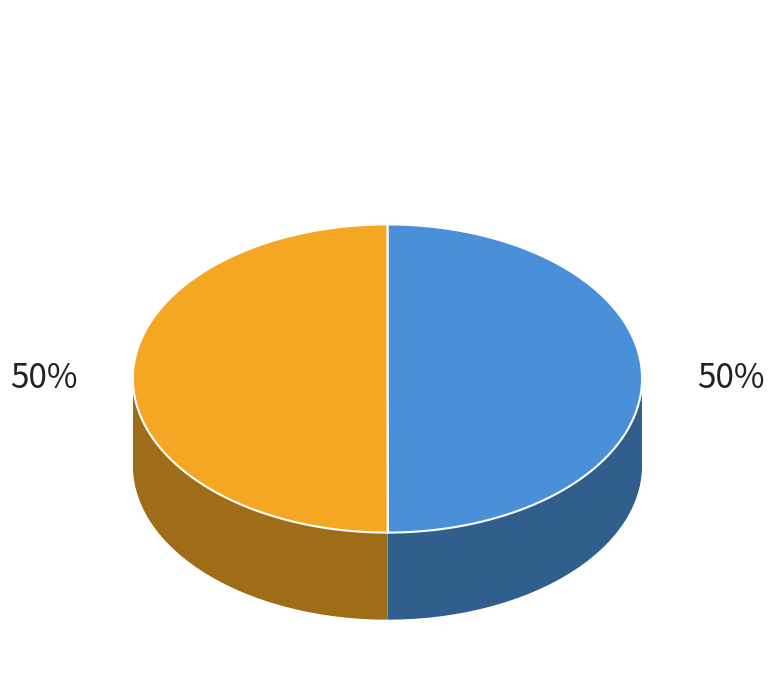

Does 2013-06-10 19:29:10 UTC account for over 50% of the chart?

No